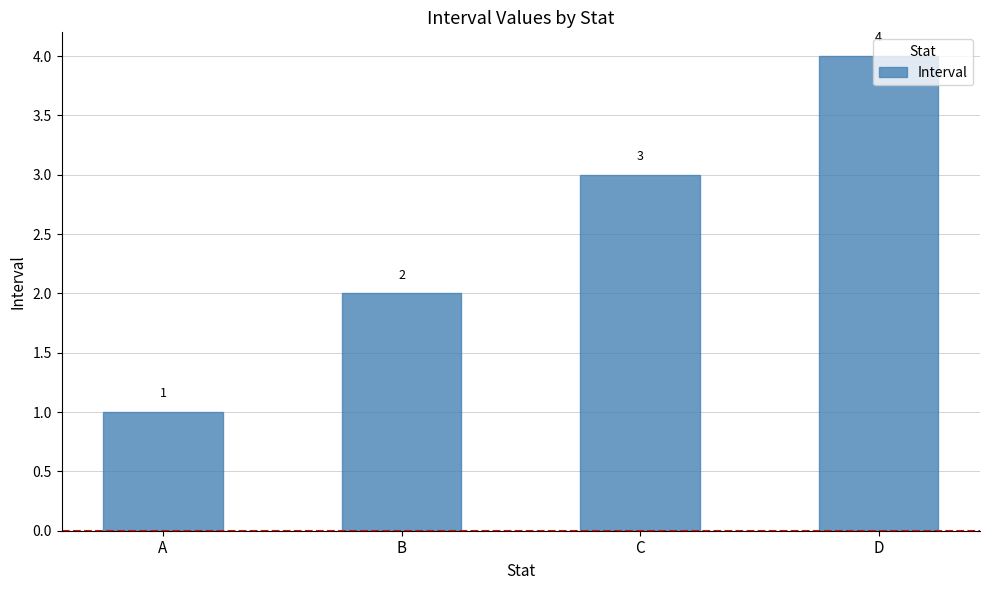

Rank the categories by value from highest to lowest.

D, C, B, A